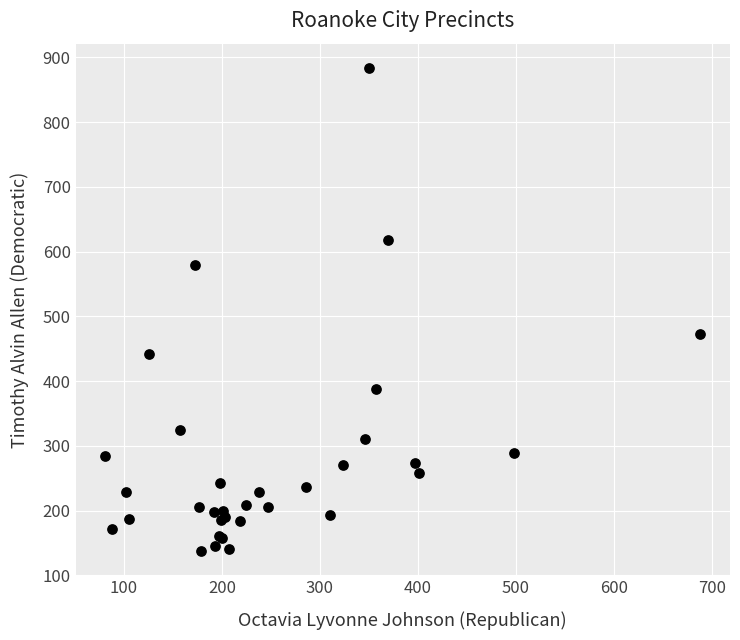

What Y value in the scatter plot is closest to 510?

473